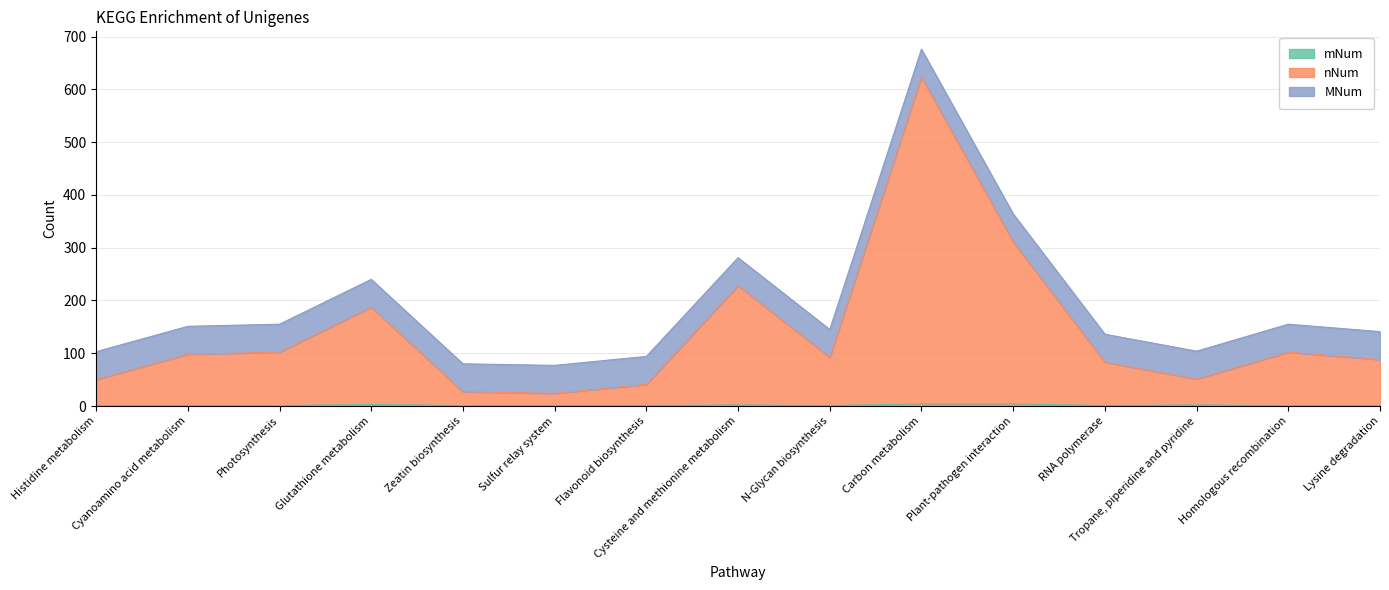

Count the mNum values in the range 1 to 2.

12